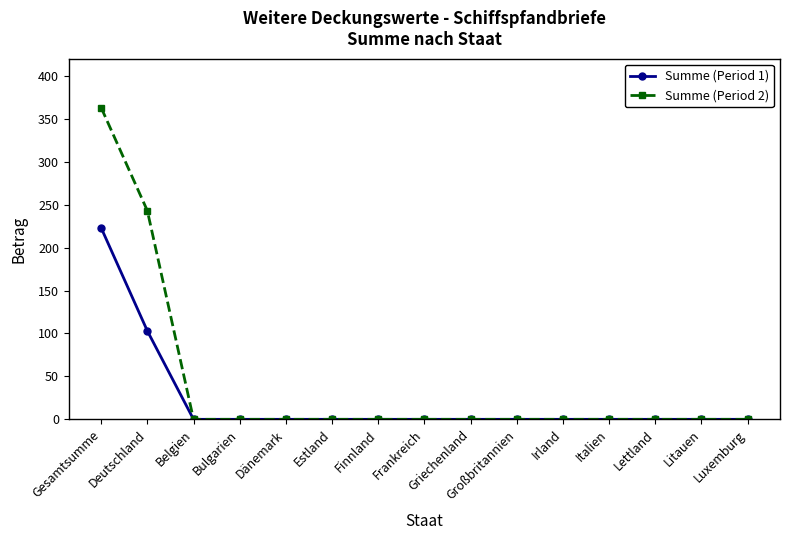

What is the maximum value shown in the chart?

363